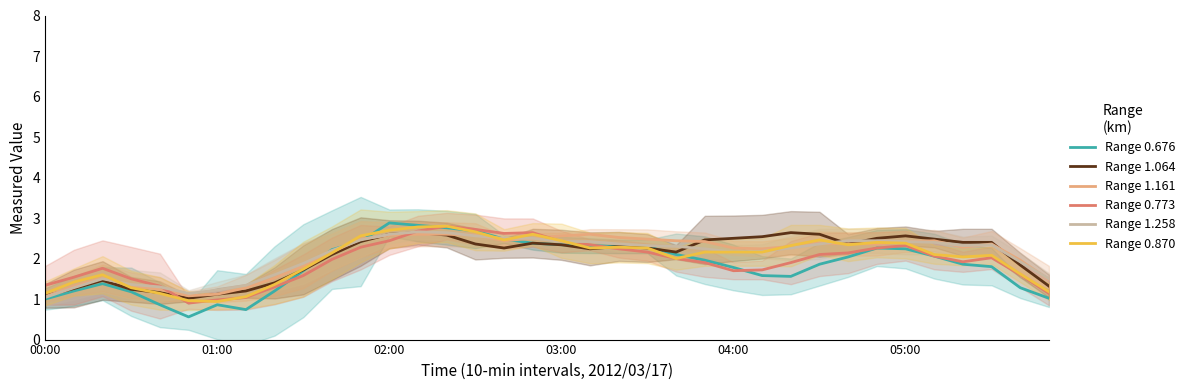

The Range 1.258 series shows 2.3 at 22. True or false?

True